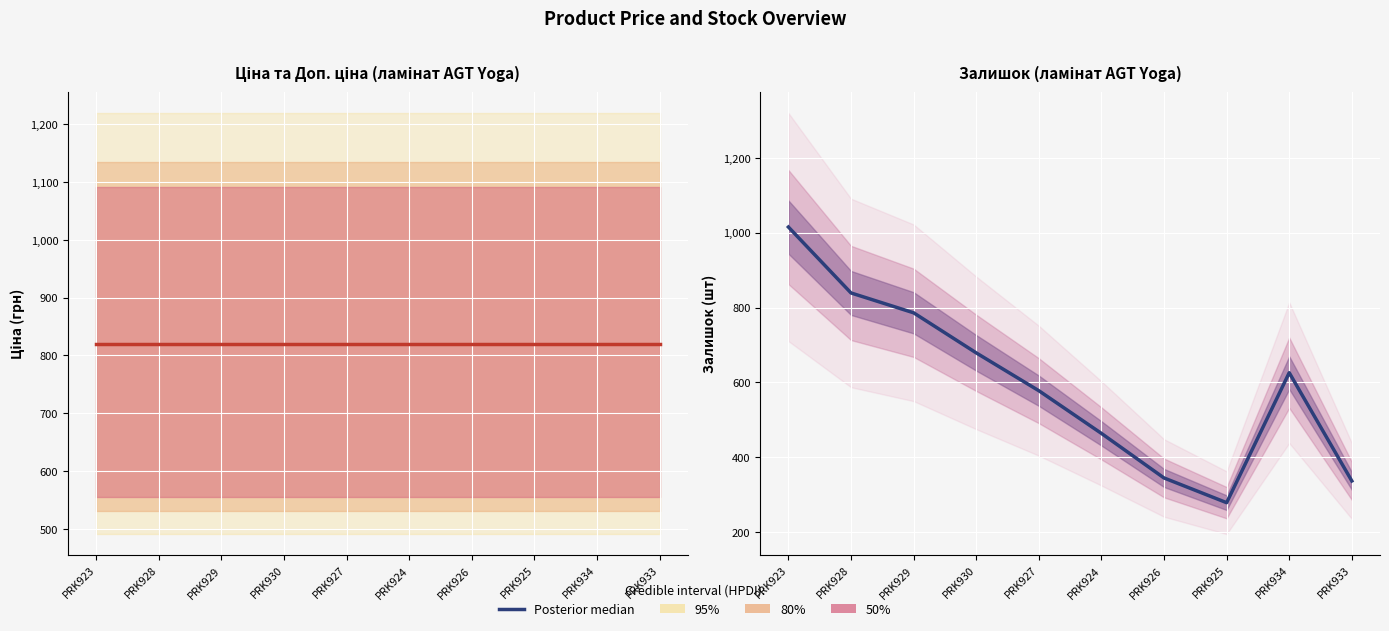

Reading left to right, extract all data points from this chart.

1015	839	786	679	578	464	345	279	626	337